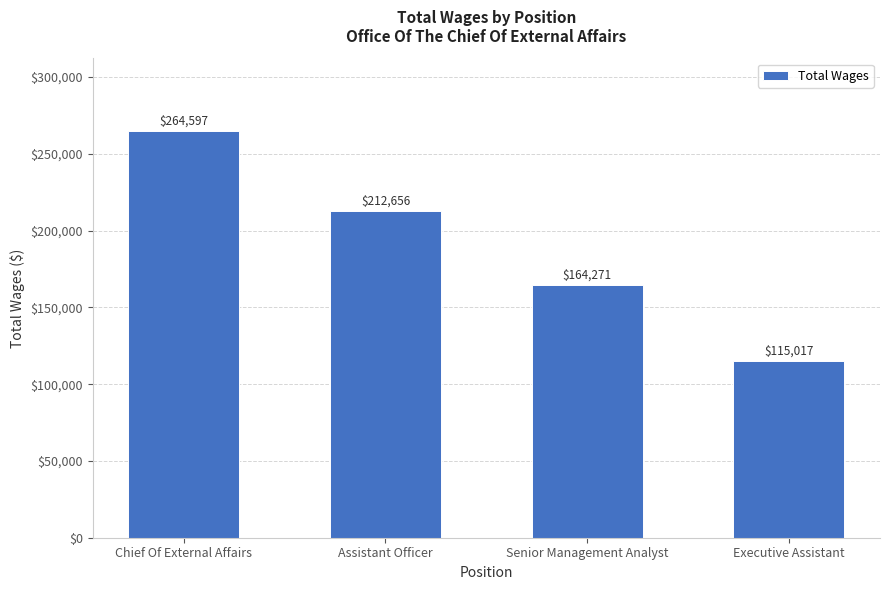

Reading left to right, extract all data points from this chart.

Chief Of External Affairs=264597	Assistant Officer=212656	Senior Management Analyst=164271	Executive Assistant=115017